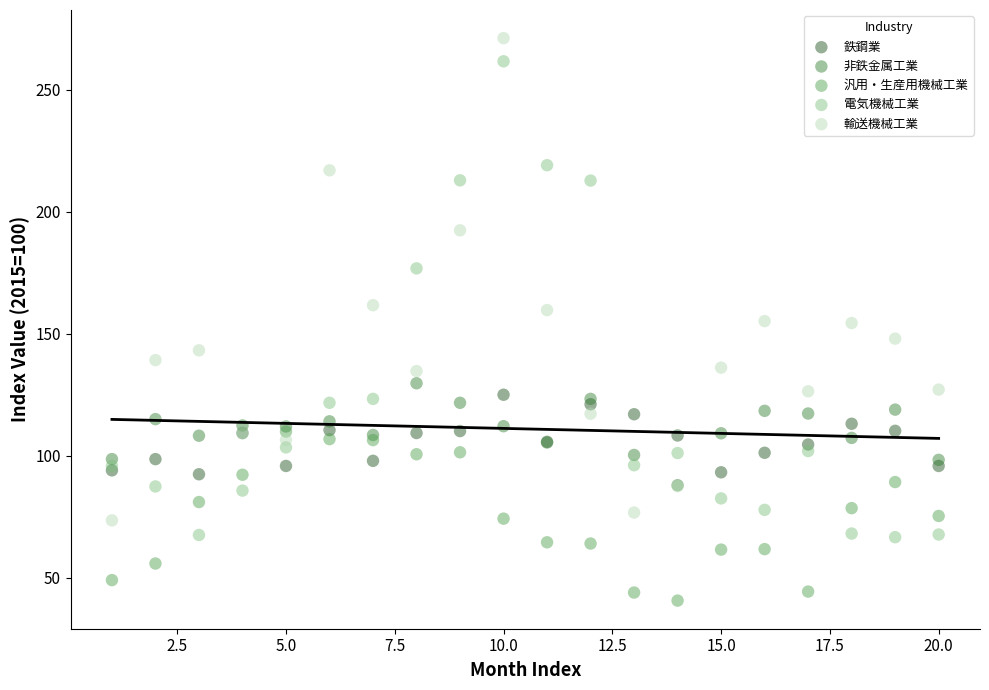

In the 輸送機械工業 series, what Y value is closest to 172?

161.7